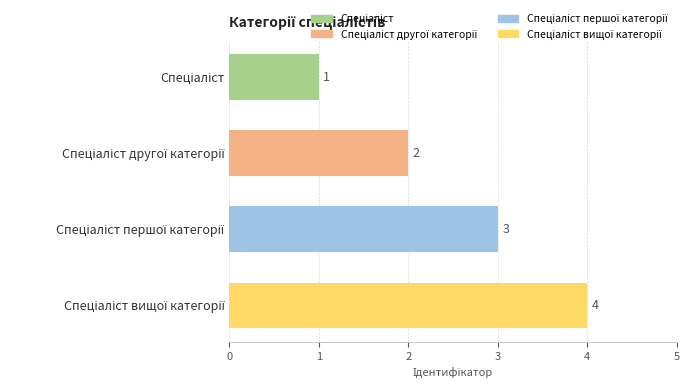

What is the sum of all values?

10